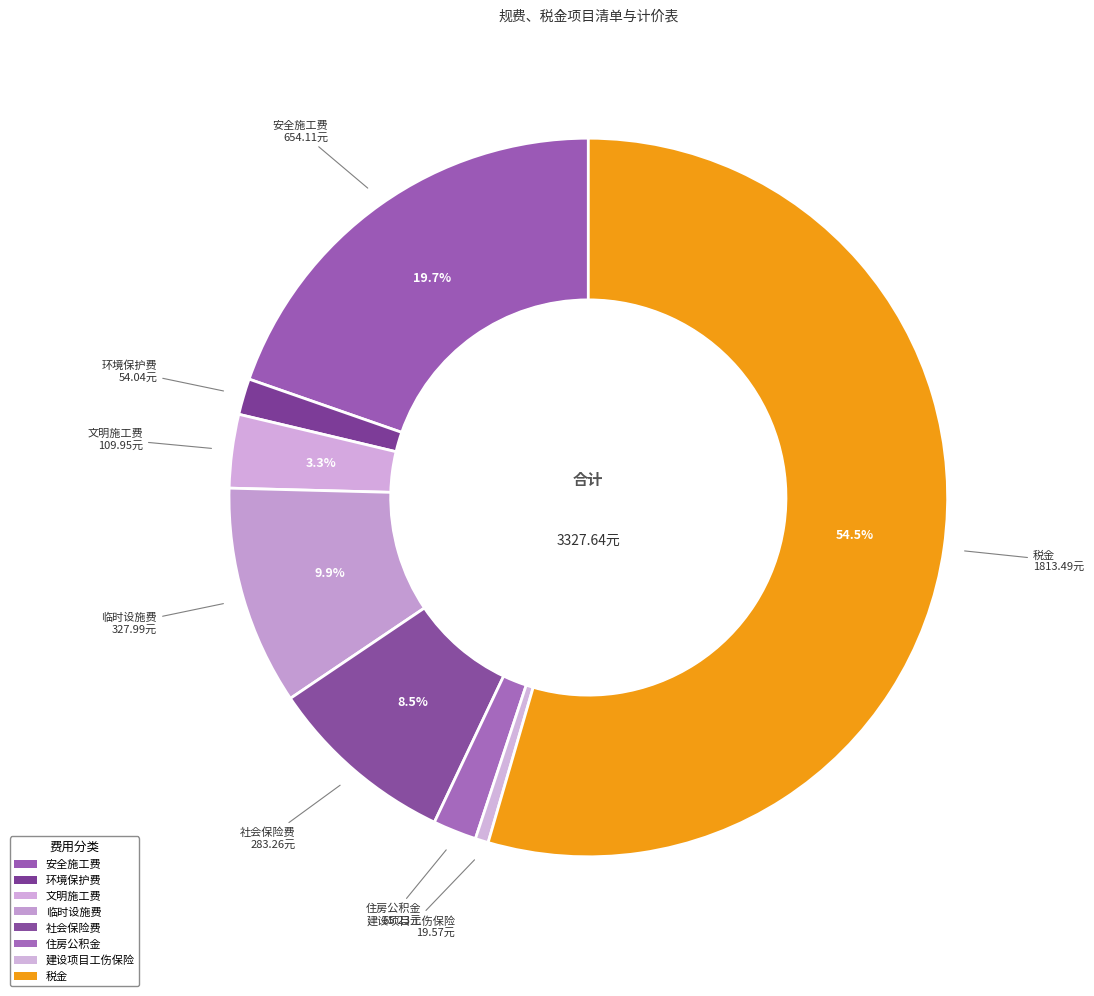

How many segments does this pie chart have?

8